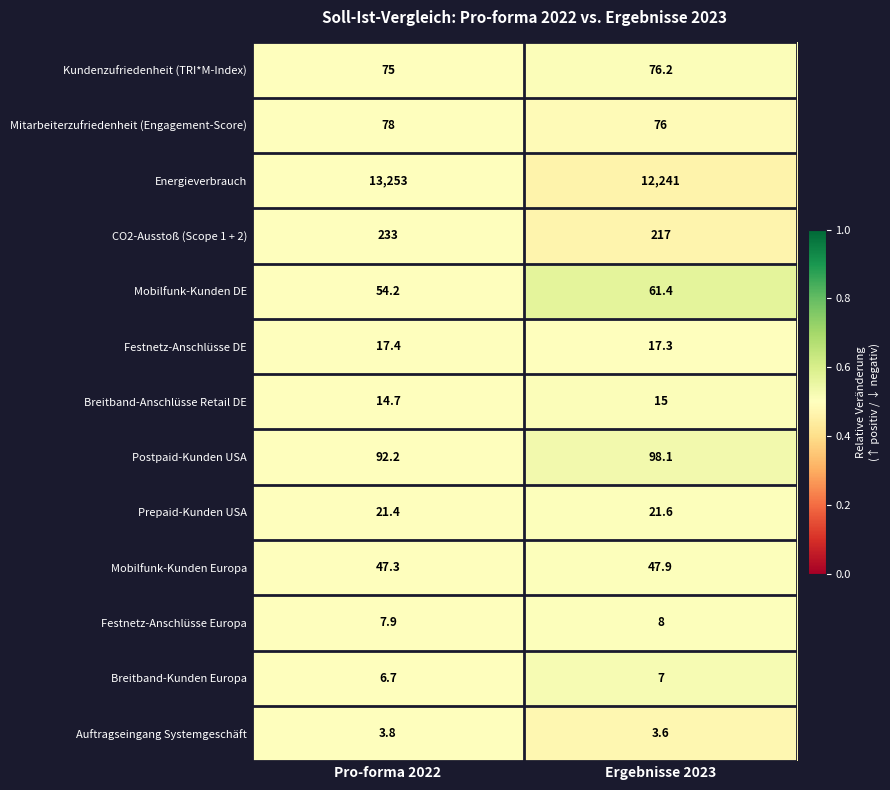

What is the total value across all series at Ergebnisse 2023?

12890.1